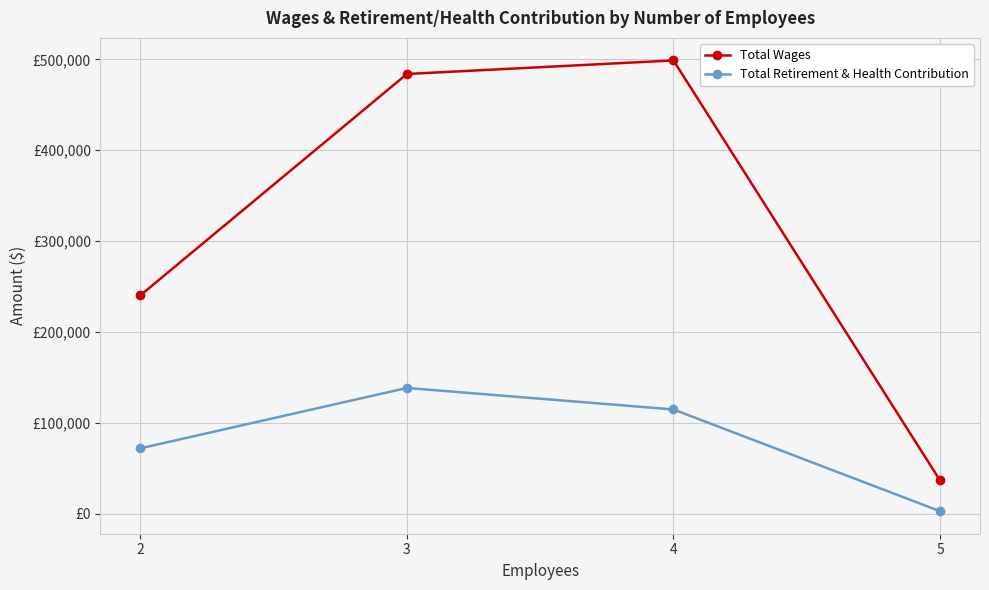

Does the chart have visible grid lines?

Yes